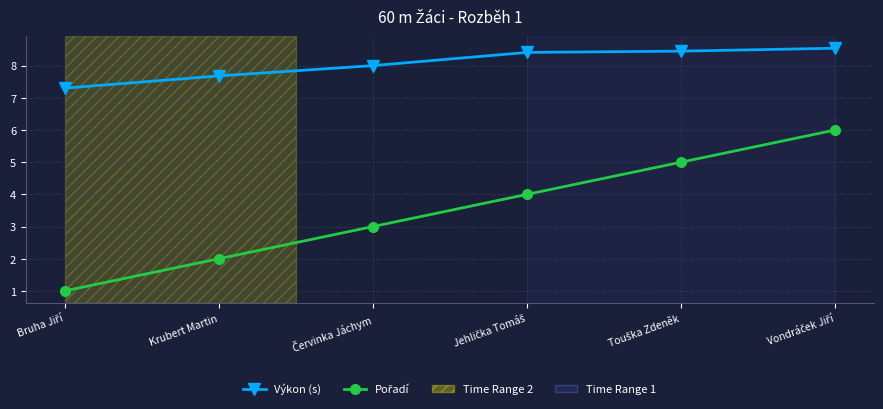

What is the highest value of the Výkon (s) series?

8.5